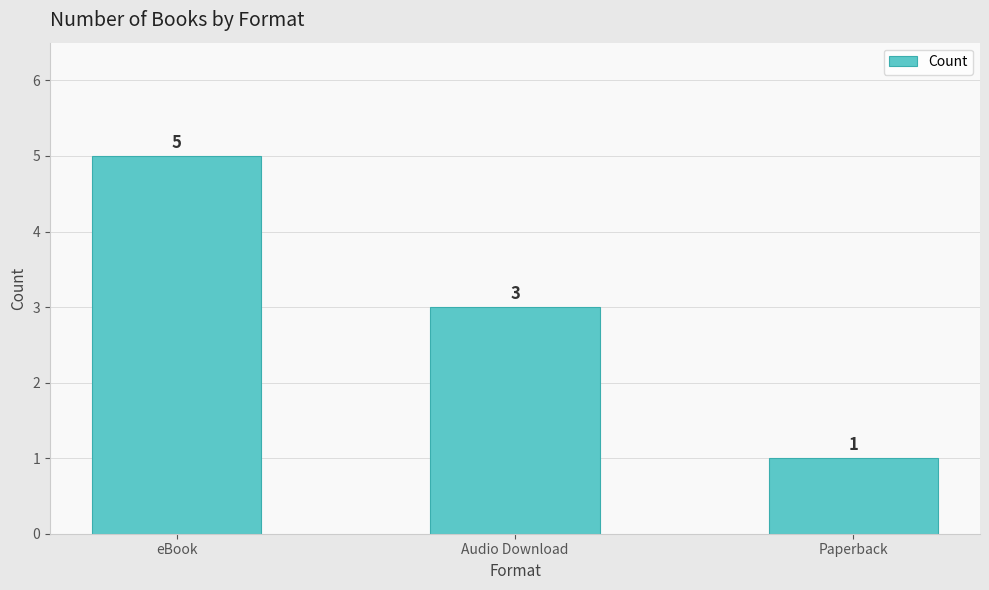

Reading right to left, transcribe all the data shown in this chart.

1	3	5